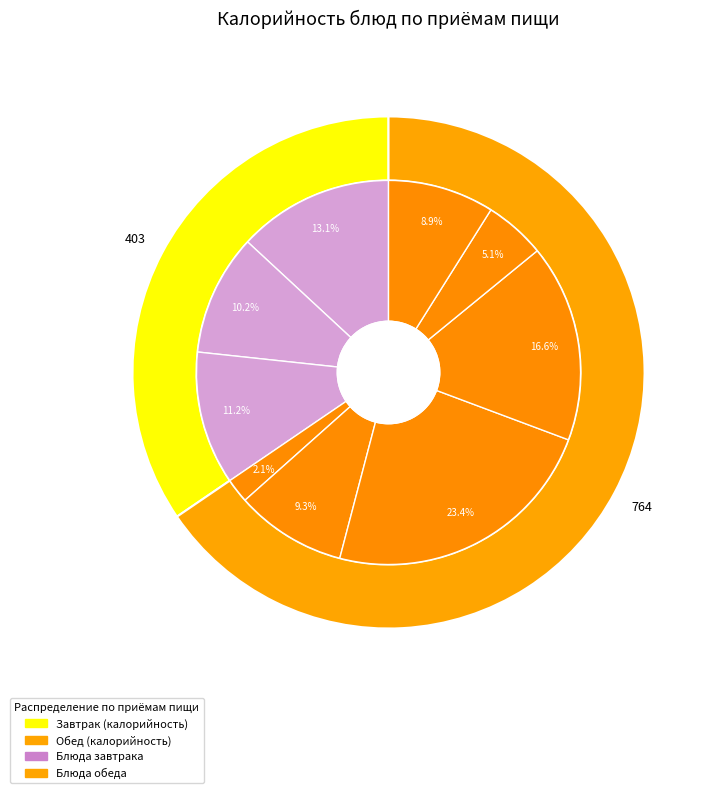

How many slices are in this pie chart?

9